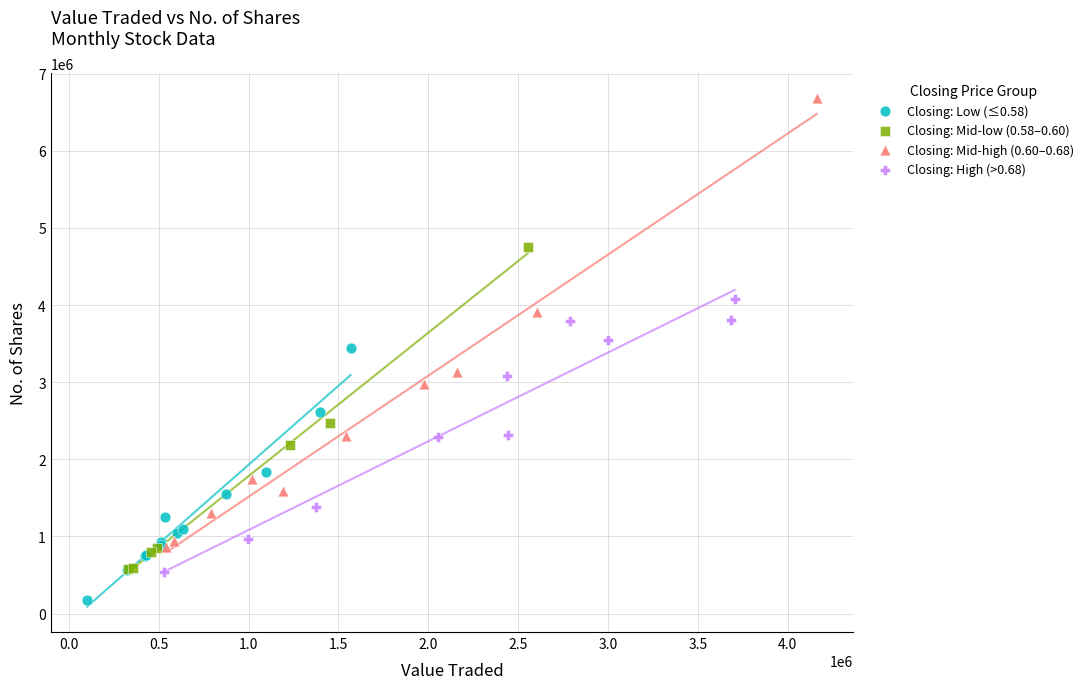

Which series contains the lowest Y value?

Closing: Low (≤0.58)